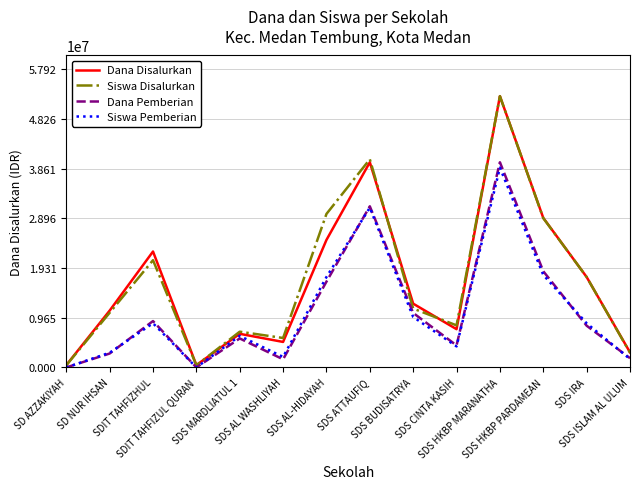

What is the greatest value displayed?

52650000.0